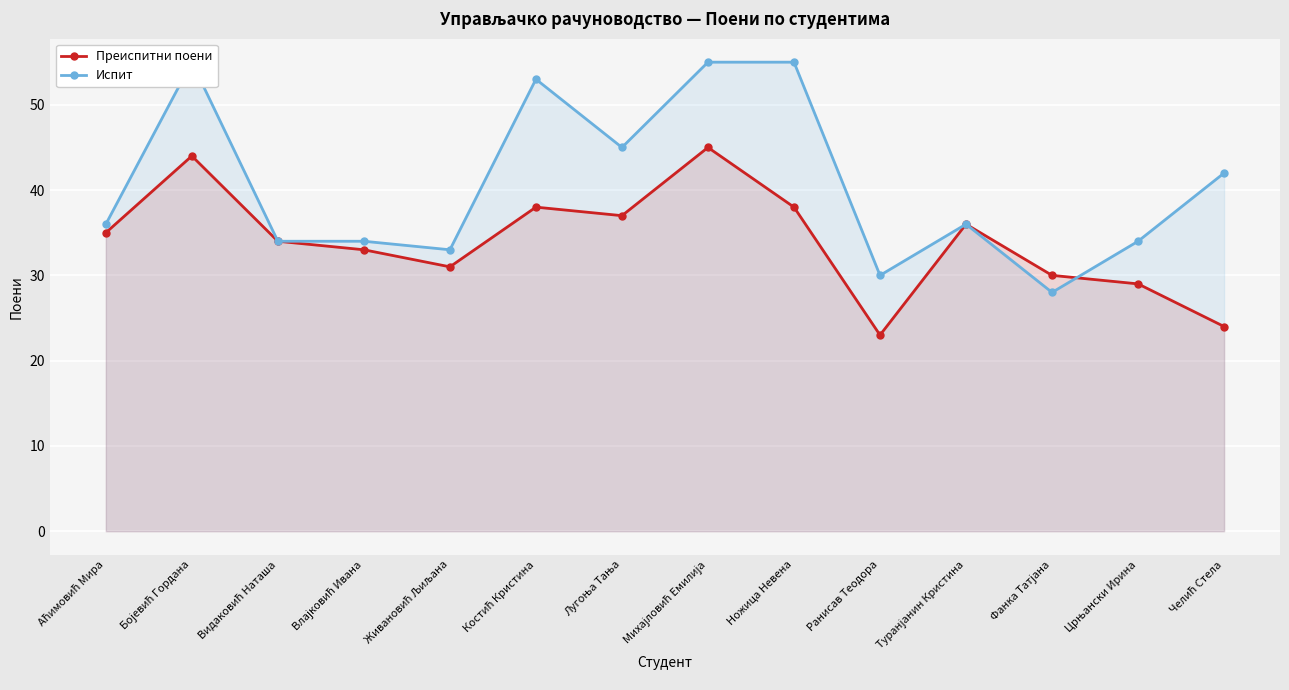

What is the value of the Испит point at the 1st from the left?

36